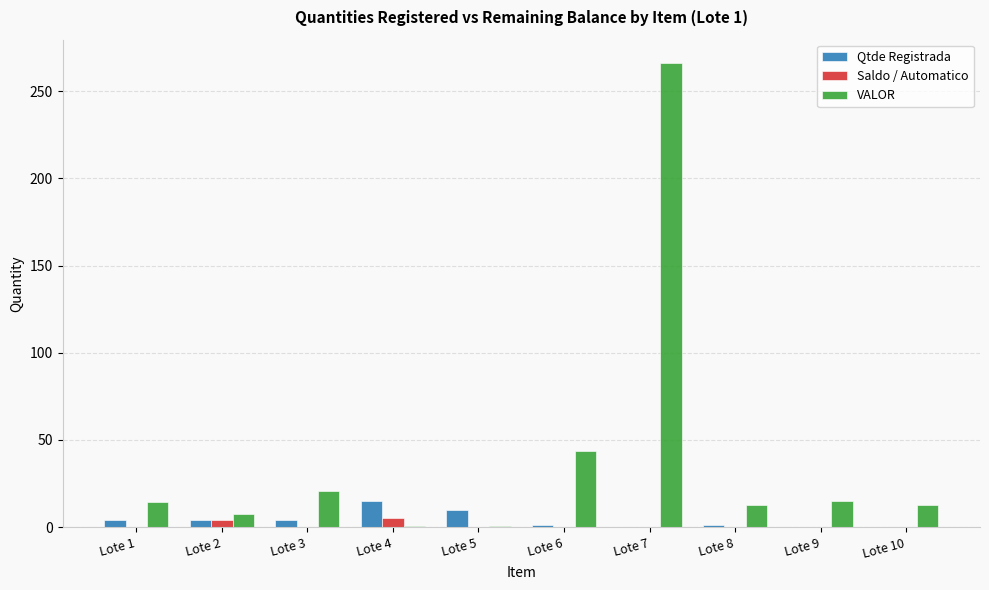

Which category has the highest value across all series?

Lote 7